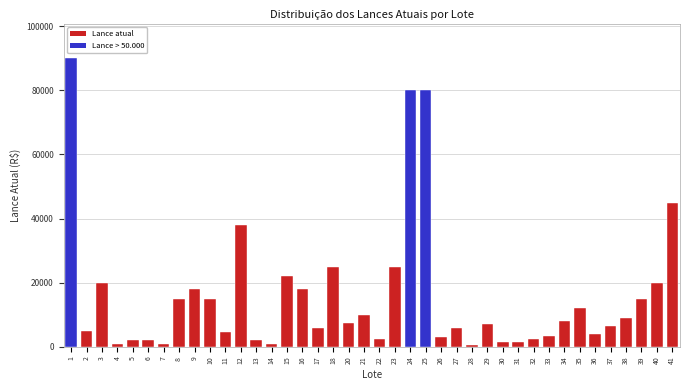

What is the maximum value shown in the chart?

90000